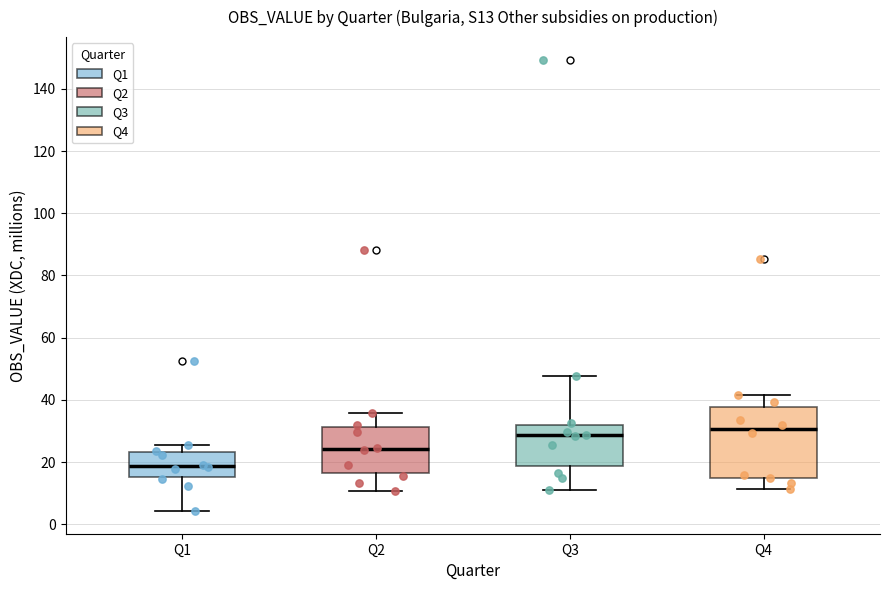

Reading left to right, transcribe this box plot: for each box, give where its median line is, the range the box spans, and where its two whiskers end, as read against the y-axis. The values are not printed on the chart, so give them approximately, as read against the axis.

Q1: median 18, box 16 to 24, whiskers 4 to 26
Q2: median 24, box 16 to 32, whiskers 10 to 36
Q3: median 28, box 18 to 32, whiskers 12 to 48
Q4: median 30, box 16 to 38, whiskers 12 to 42